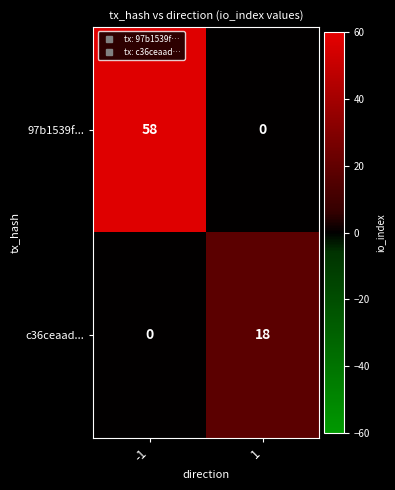

What is the sum of all c36ceaad... values?

18